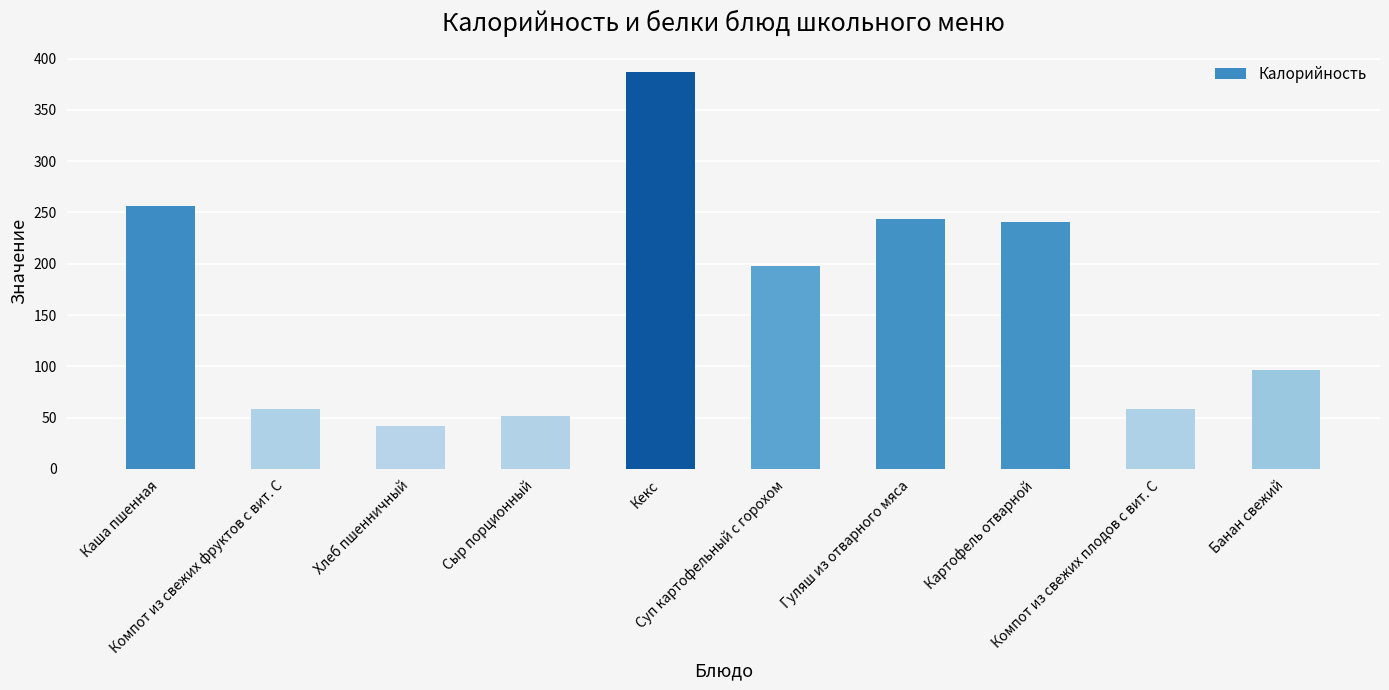

What is the minimum value shown in the chart?

42.0